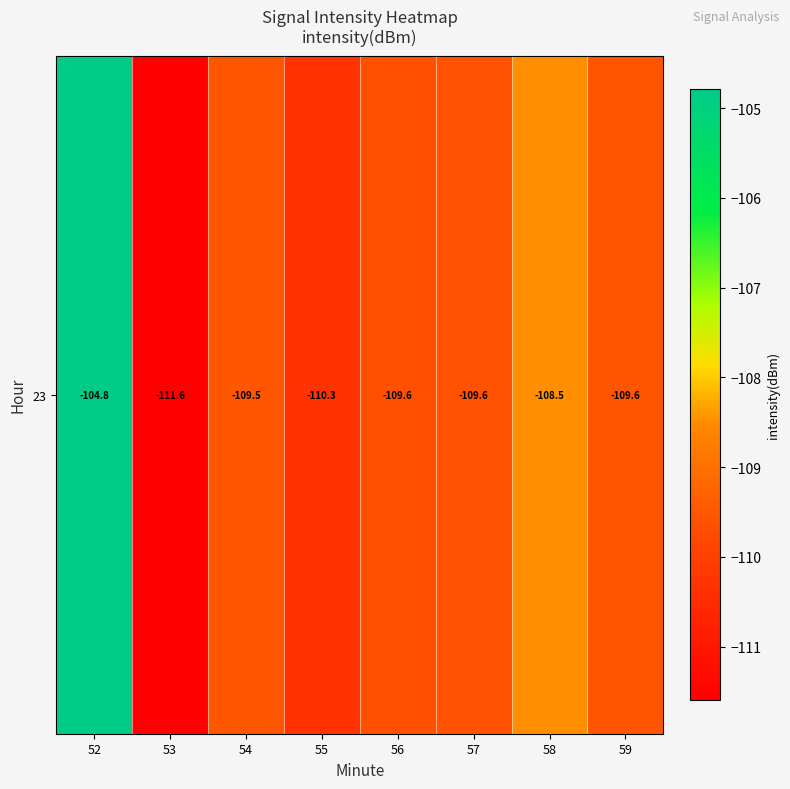

List the labels in order of value, largest first.

52, 58, 54, 59, 57, 56, 55, 53